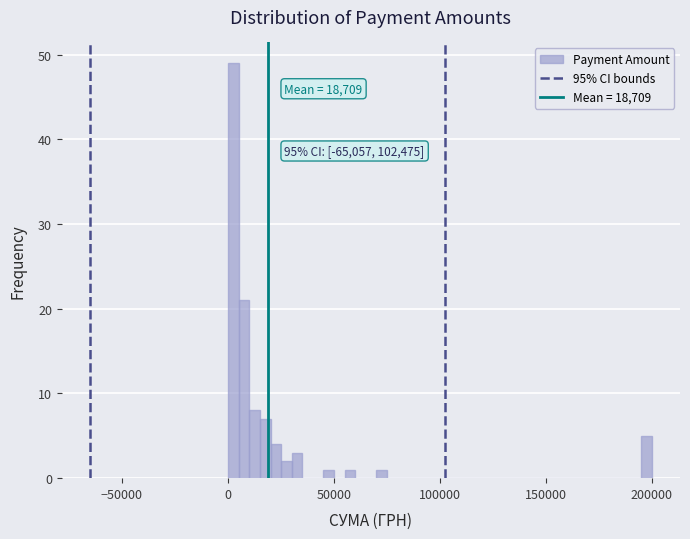

Around what value on the x-axis is the tallest bar? Give the approximate position of its centre, as read against the axis.

5000